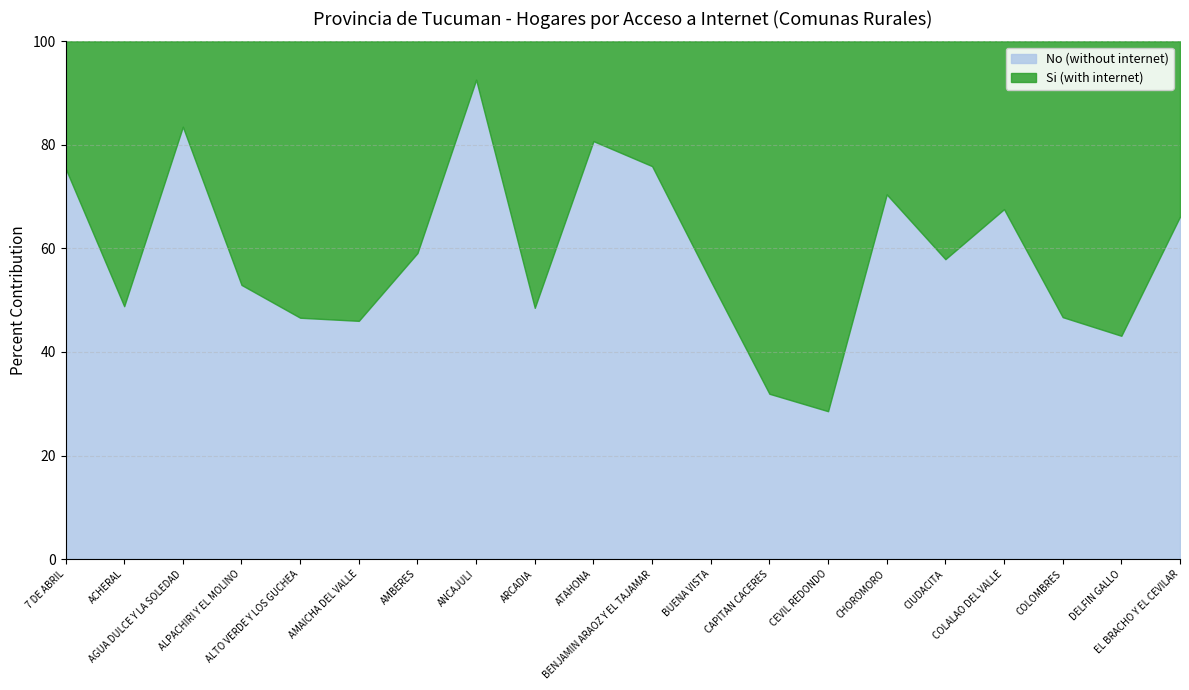

What is the highest value of the No (without internet) series?

92.6